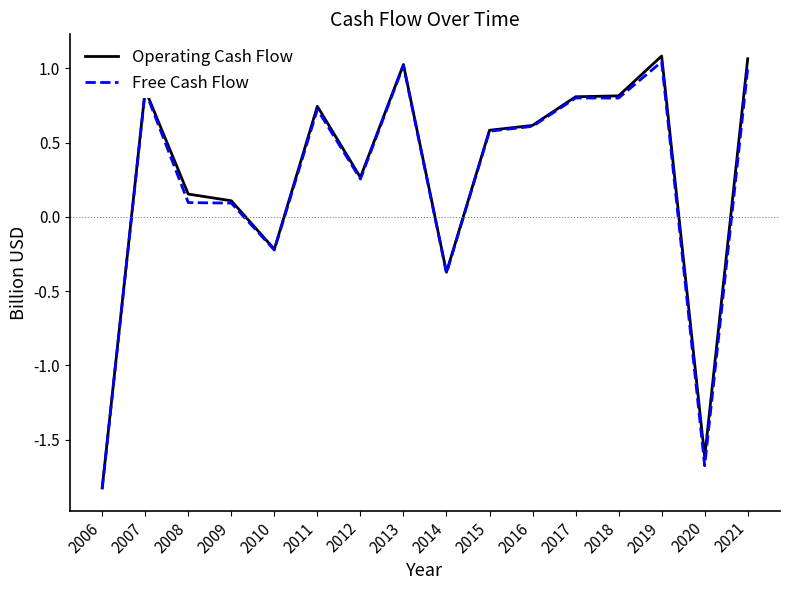

At which category does the chart reach its minimum across all series?

2006